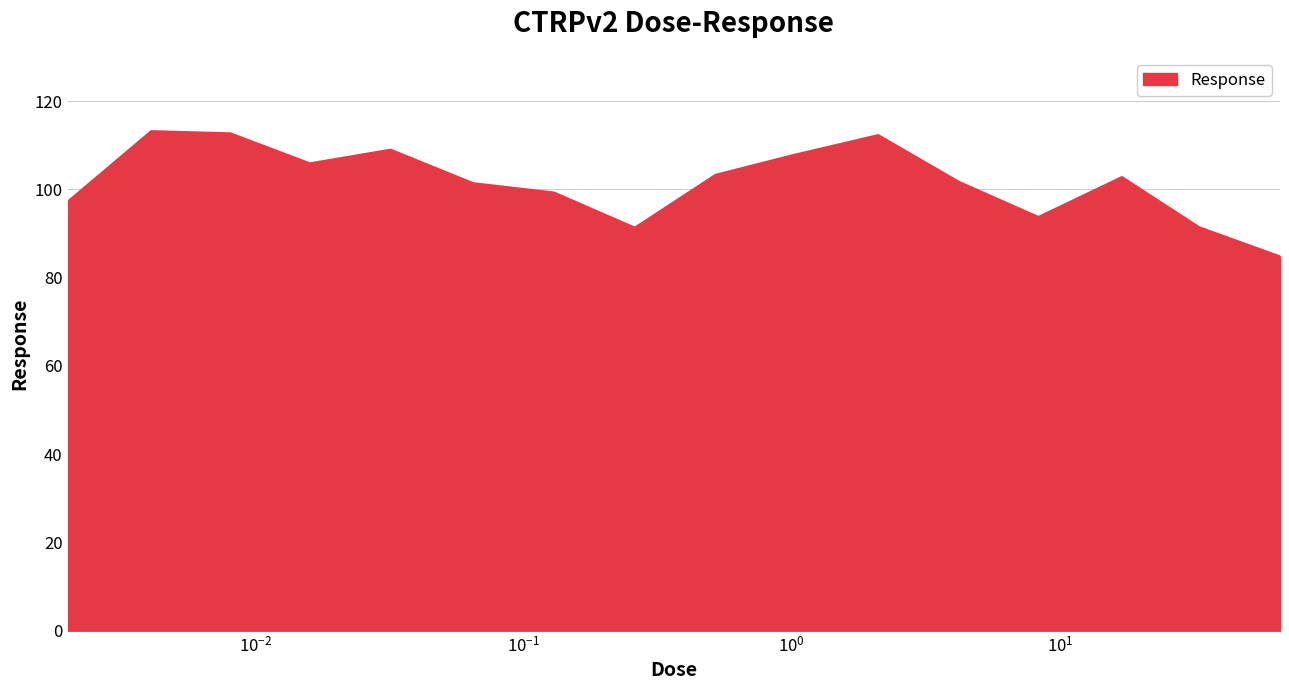

What is the minimum value shown in the chart?

84.8